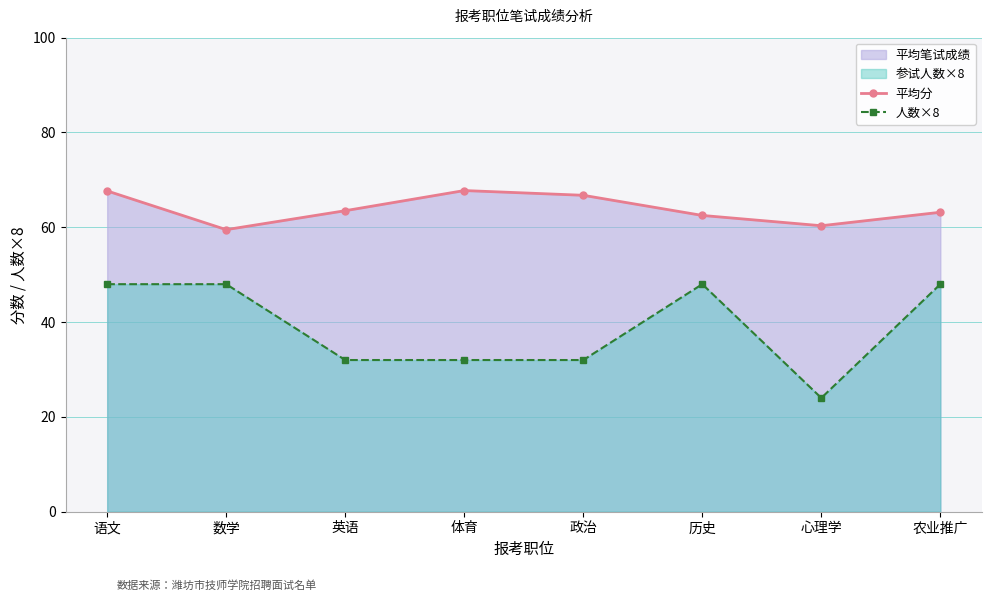

List the series in order of their overall mean, lowest first.

人数×8, 平均分